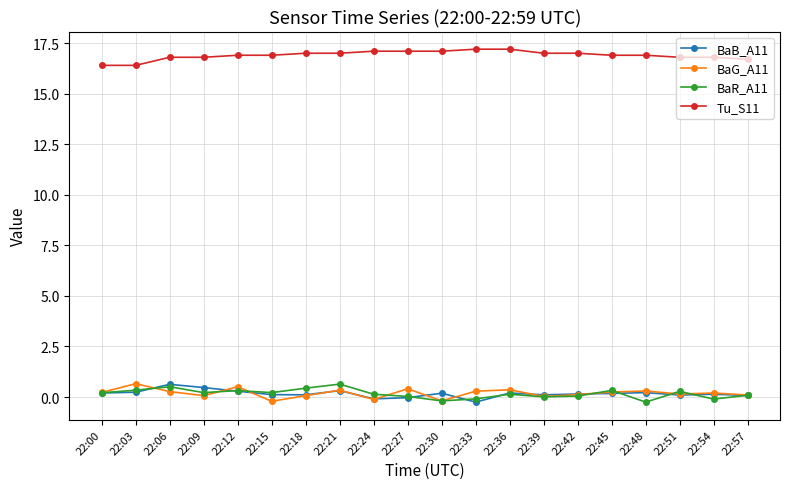

What is the minimum value shown in the chart?

-0.2